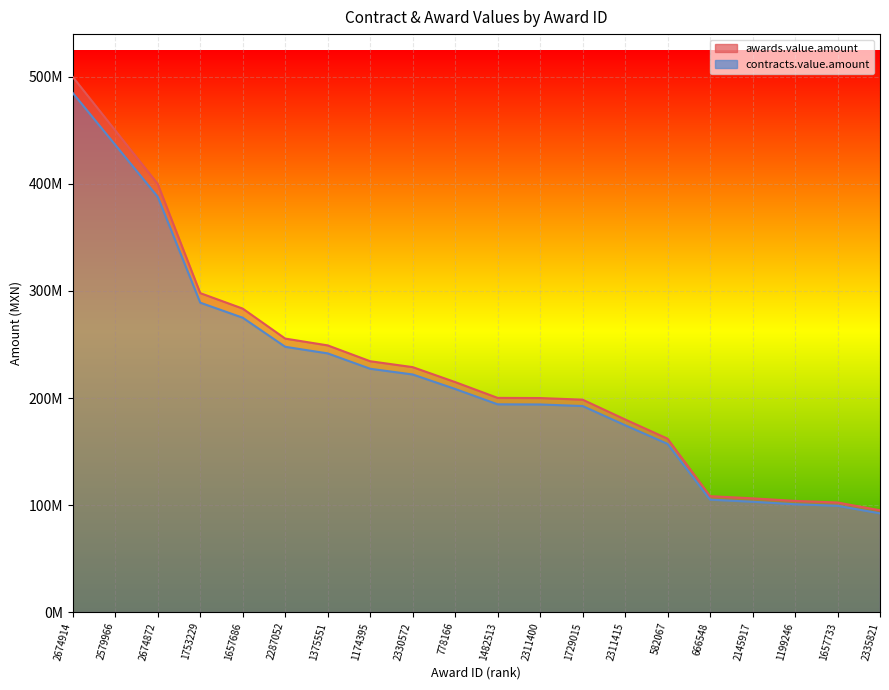

Where does the contracts.value.amount series first go above 208443922?

2674914